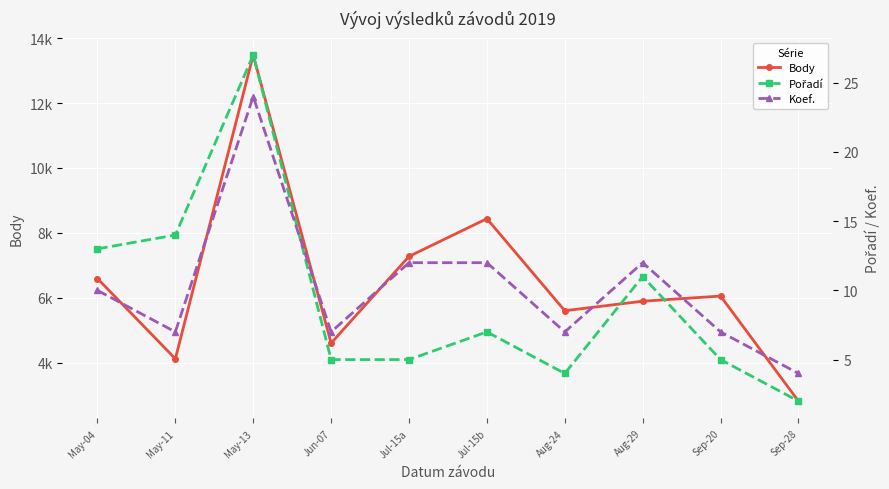

What is the highest value of the Koef. series?

24